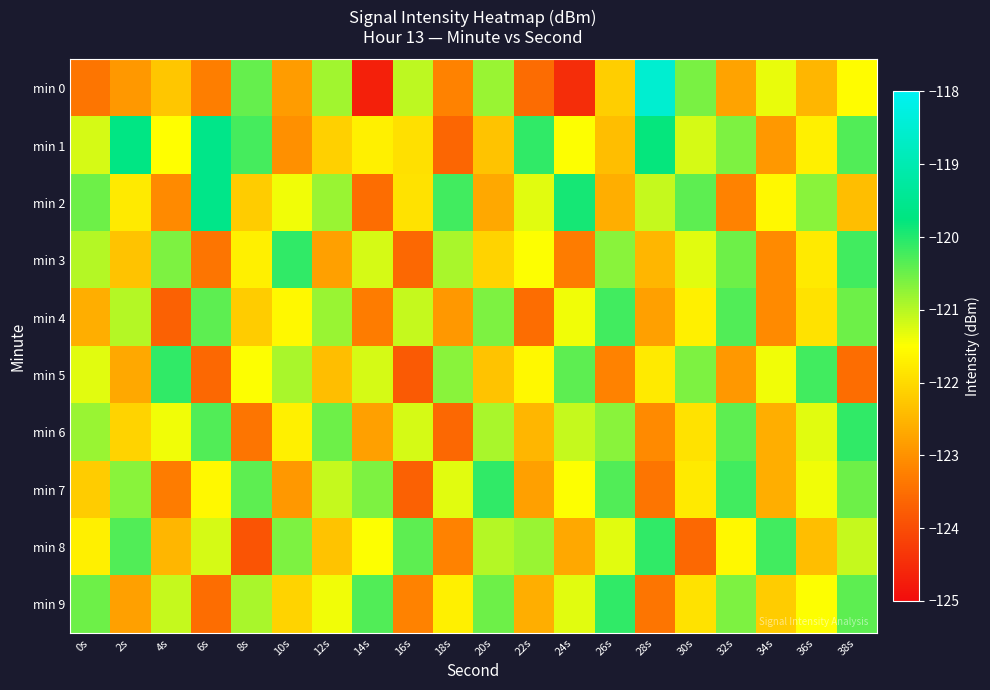

Rank the series by their maximum value, from lowest to highest.

min 4, min 3, min 5, min 6, min 7, min 8, min 9, min 2, min 1, min 0